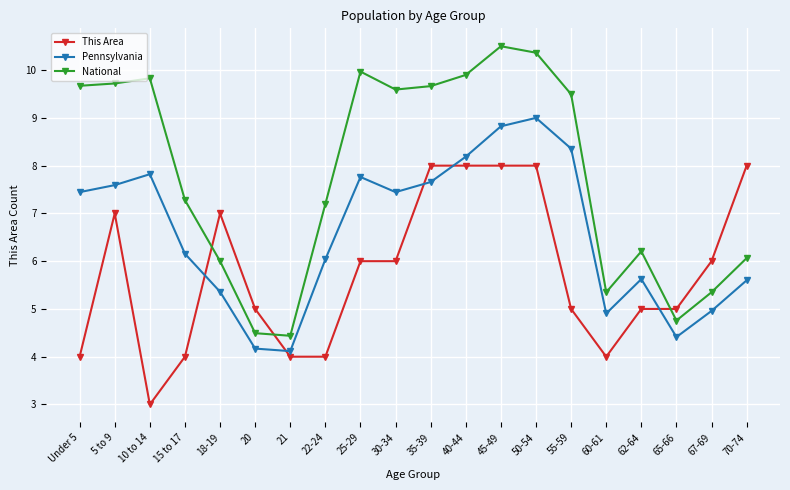

List the series in order of their peak value, highest first.

National, Pennsylvania, This Area